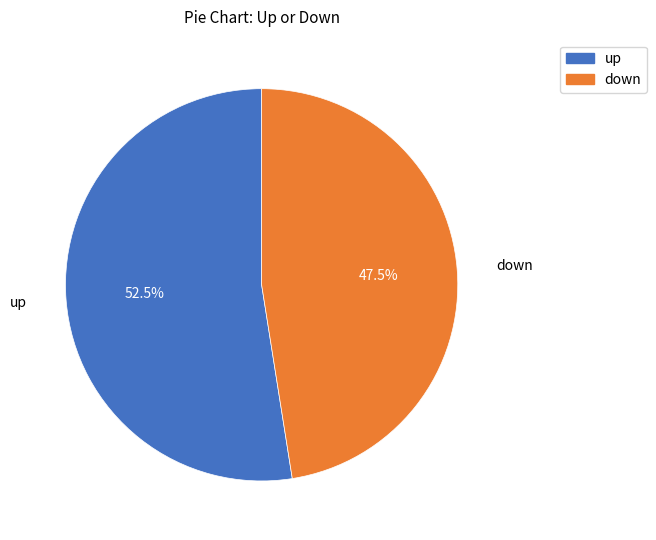

Approximately how many times larger is the value at up compared to down?

1.1